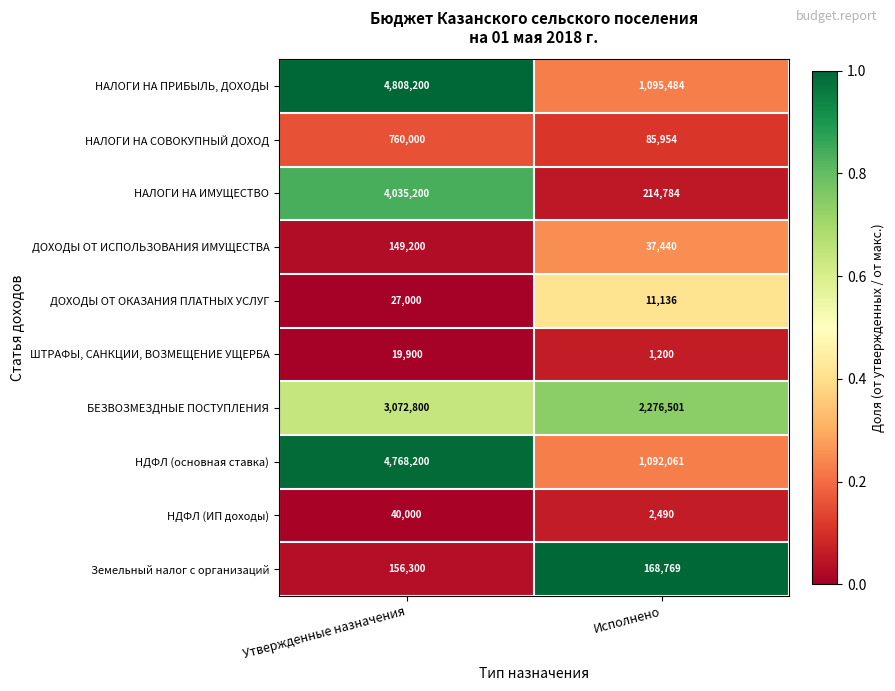

Is the value of ДОХОДЫ ОТ ИСПОЛЬЗОВАНИЯ ИМУЩЕСТВА at Утвержденные назначения greater than the value of НДФЛ (основная ставка) at Исполнено?

No